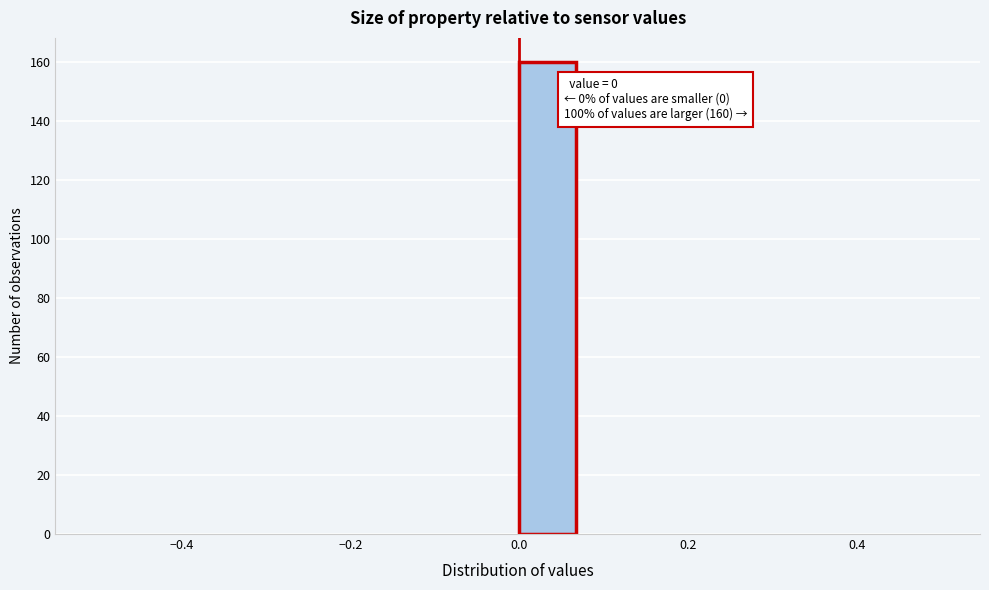

Read against the x-axis, roughly where is the centre of the tallest bar?

0.04